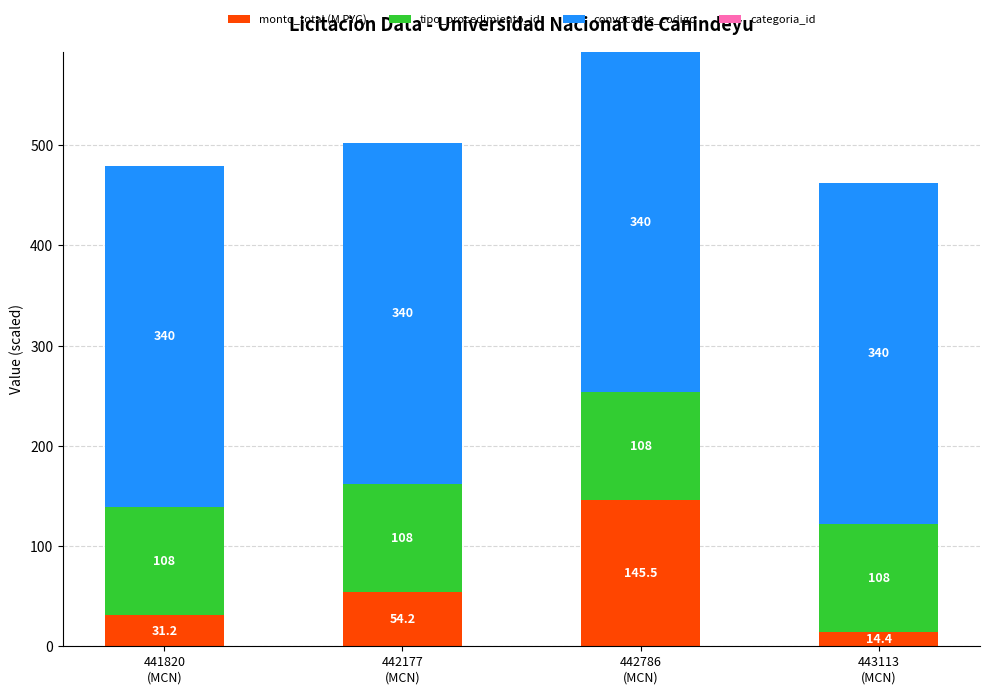

What is the difference between the maximum and minimum values in the monto_total (M PYG) series?

131.1